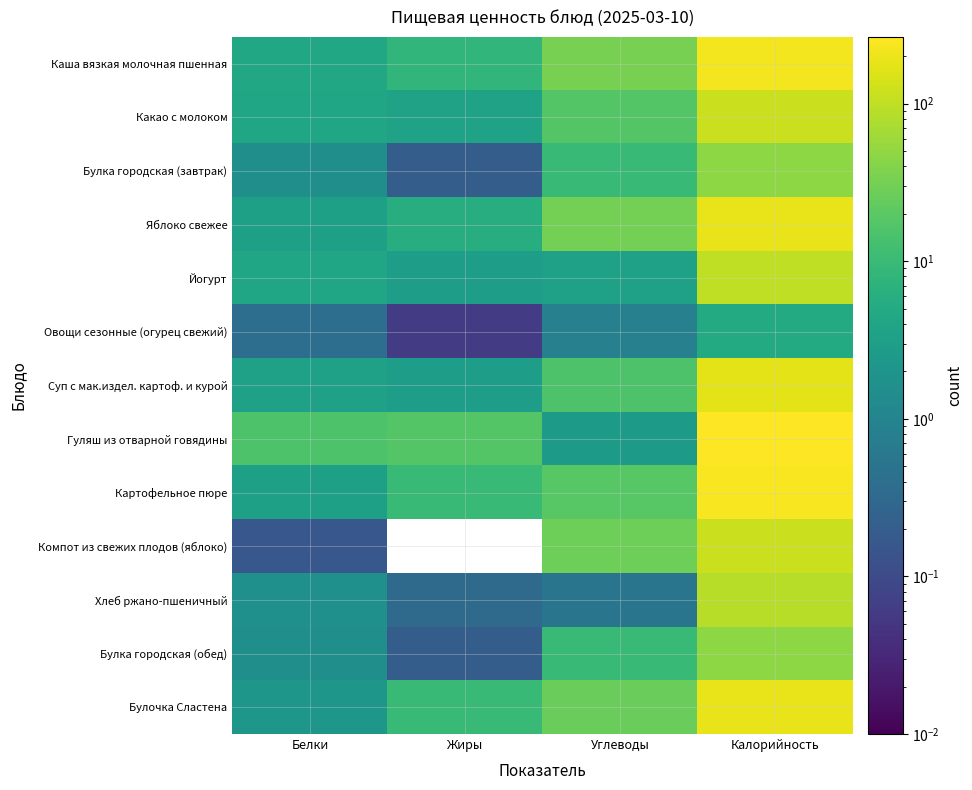

Which series has the largest range (max minus min)?

Гуляш из отварной говядины